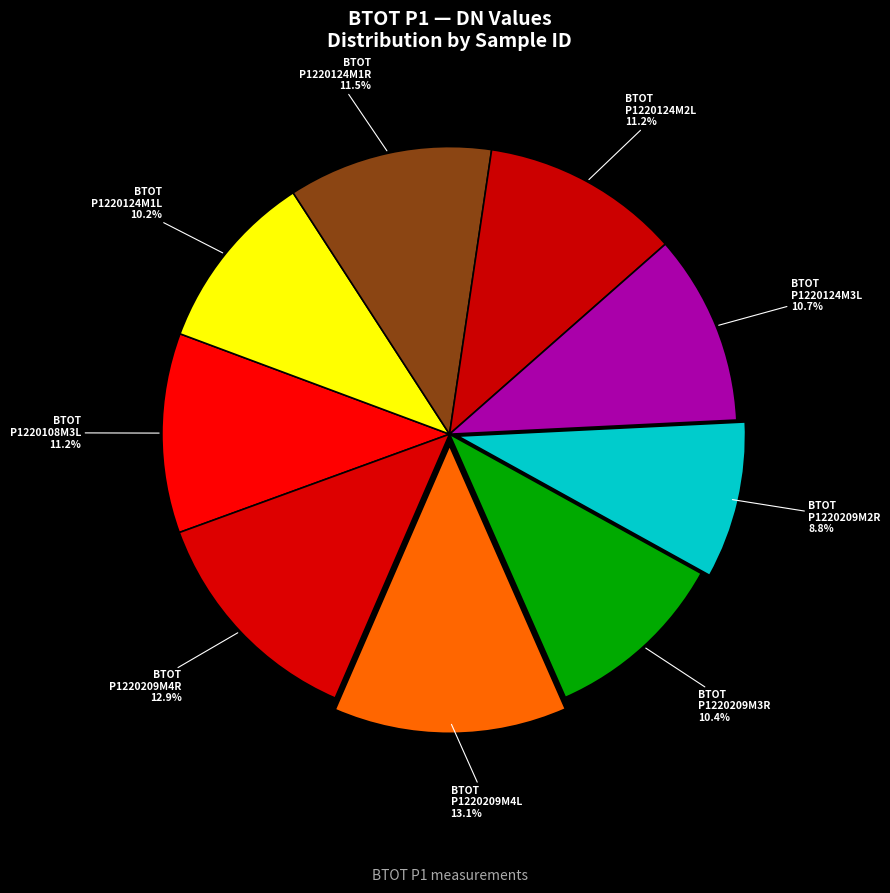

Combined, do BTOT P1220124M3L and BTOT P1220209M2R account for over 50%?

No